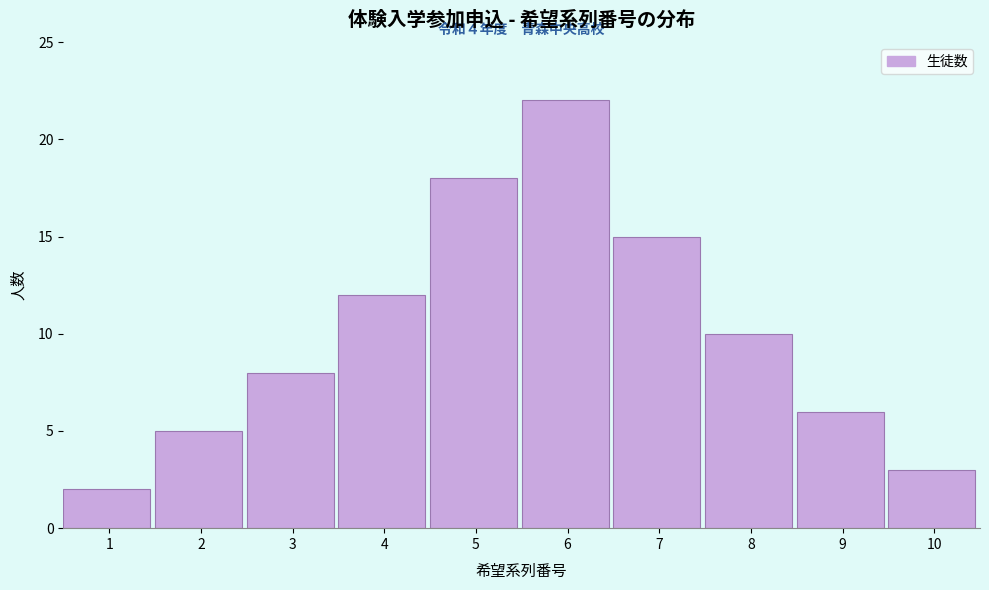

Reading right to left, list all the values displayed in this chart.

3	6	10	15	22	18	12	8	5	2